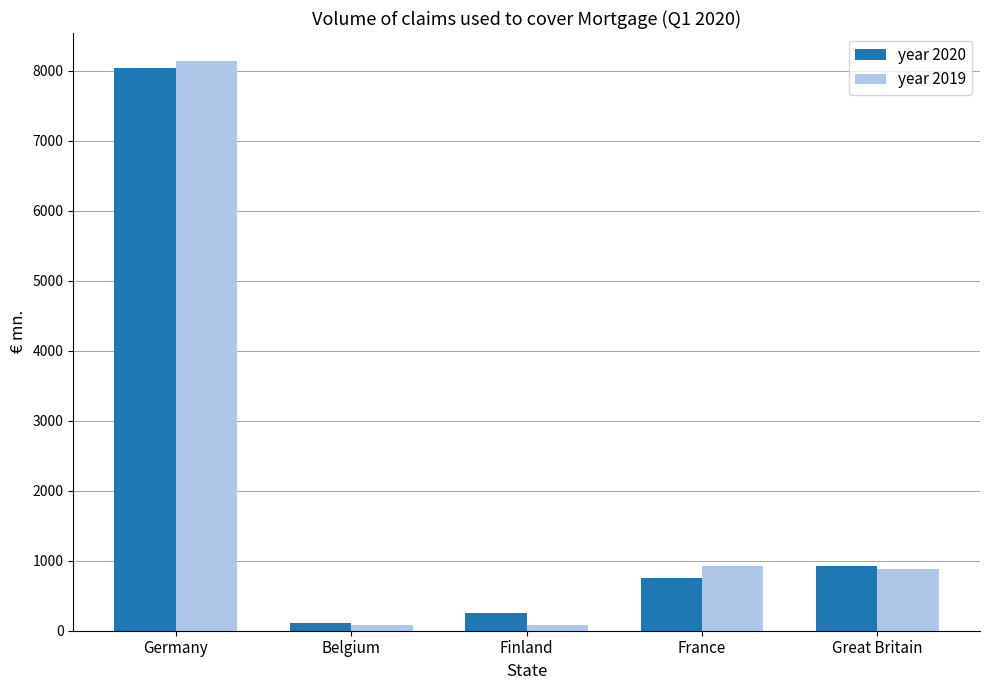

Which category has the highest value across all series?

Germany